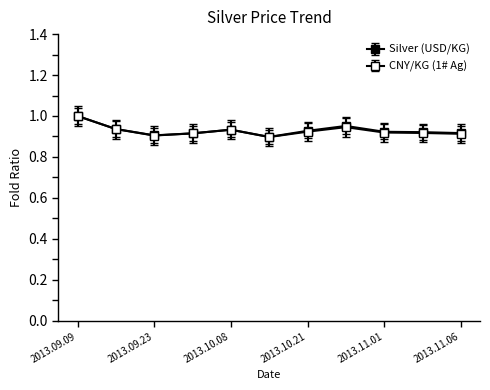

At which category does CNY/KG (1# Ag) reach its first local valley?

2013.09.23